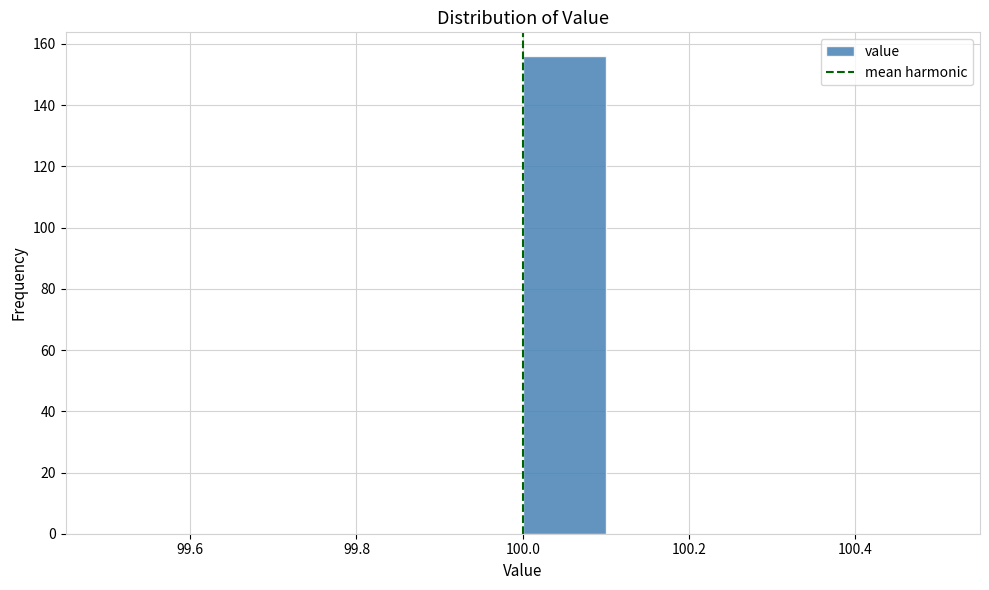

What is the height of the bar covering 100.0 to 100.1 on the x-axis? The values are not printed on the chart, so give them approximately, as read against the axis.

156